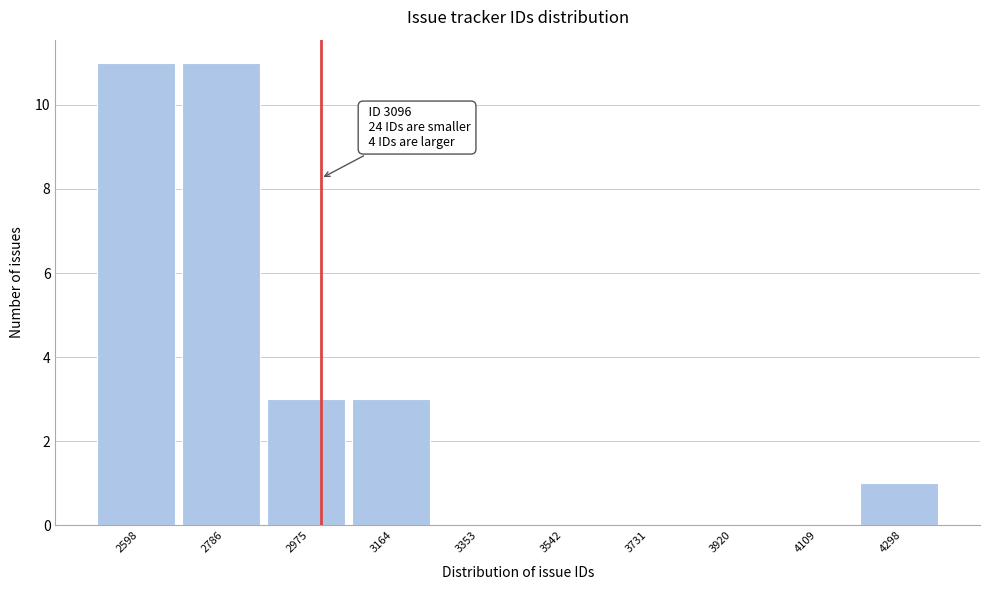

Reading left to right, list all the values displayed in this chart.

2598=11	2786=11	2975=3	3164=3	3353=0	3542=0	3731=0	3920=0	4109=0	4298=1